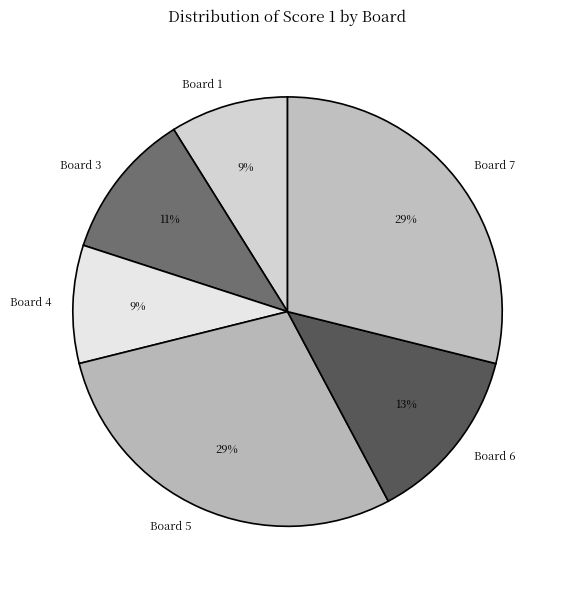

To the nearest percent, what is the difference between the largest and smallest slice percentages?

20%